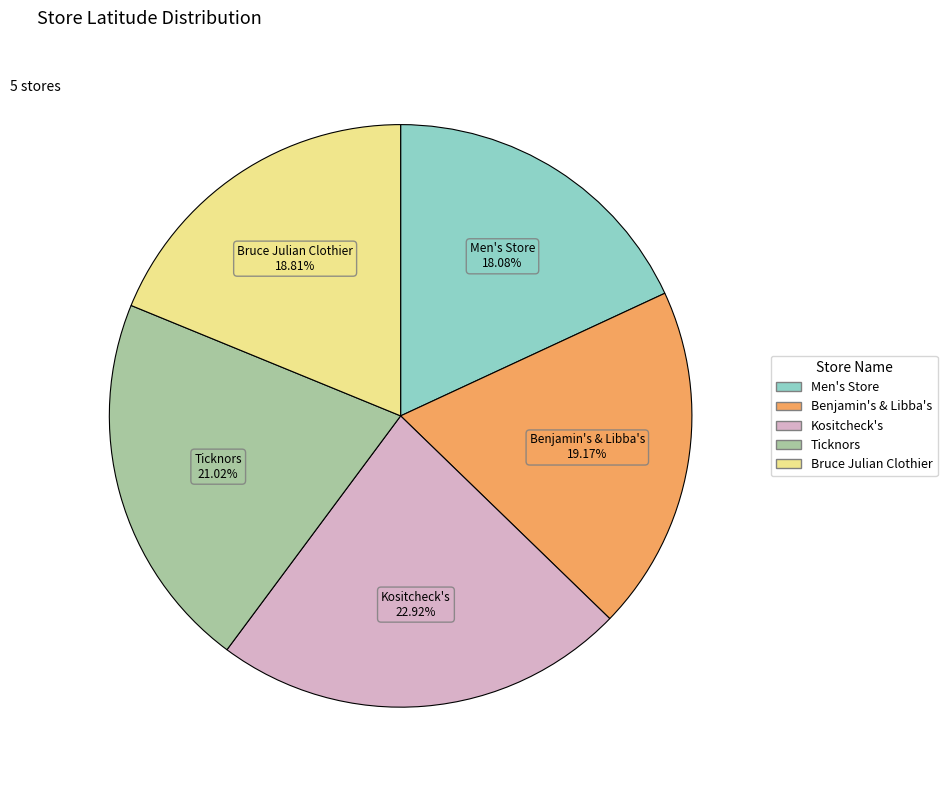

Does any single category account for the majority?

No